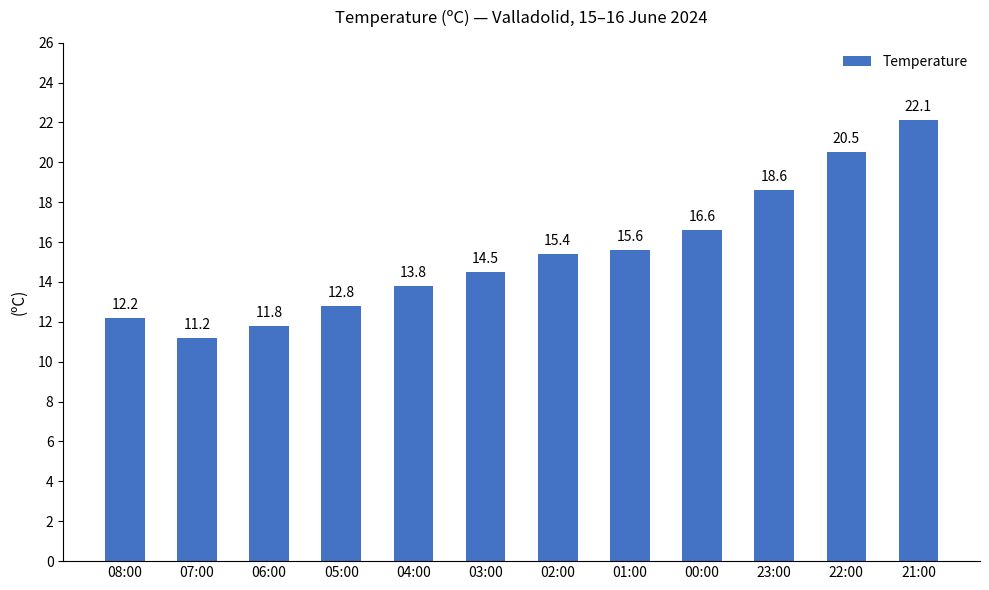

What is the label of the 5th bar from the right?

01:00